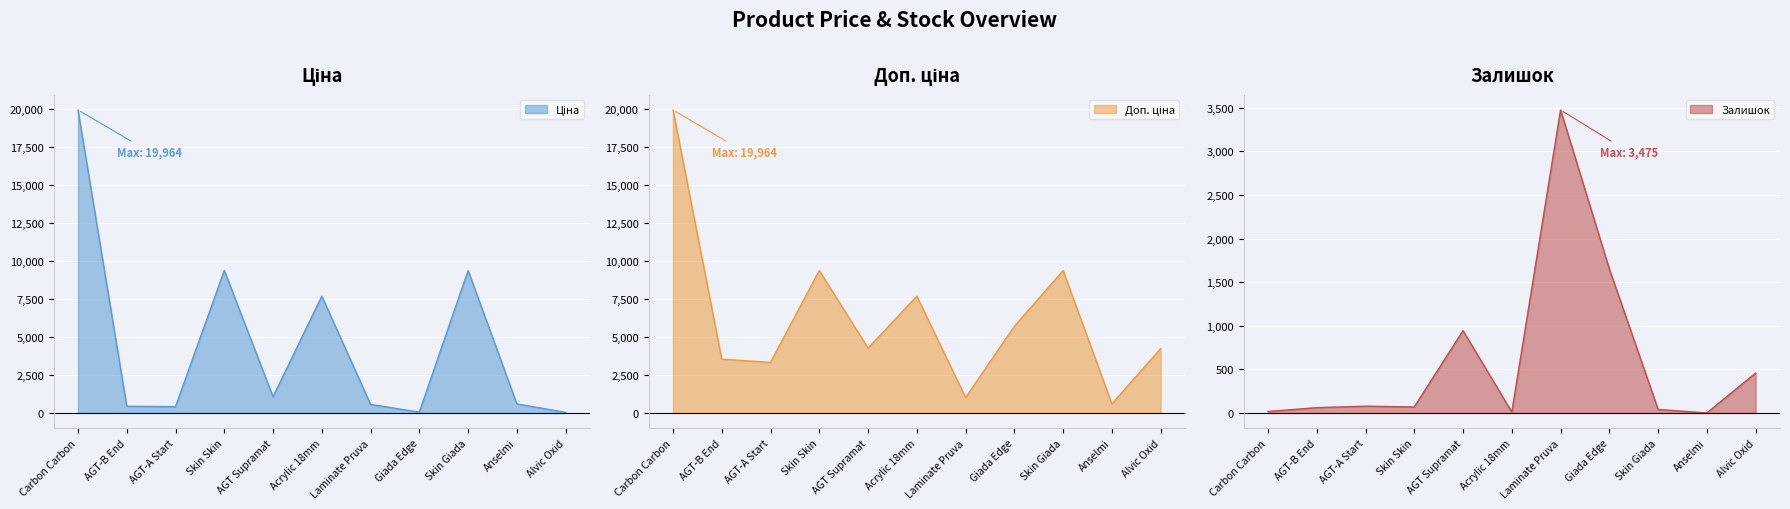

True or false: Залишок and Доп. ціна cross at least once.

True